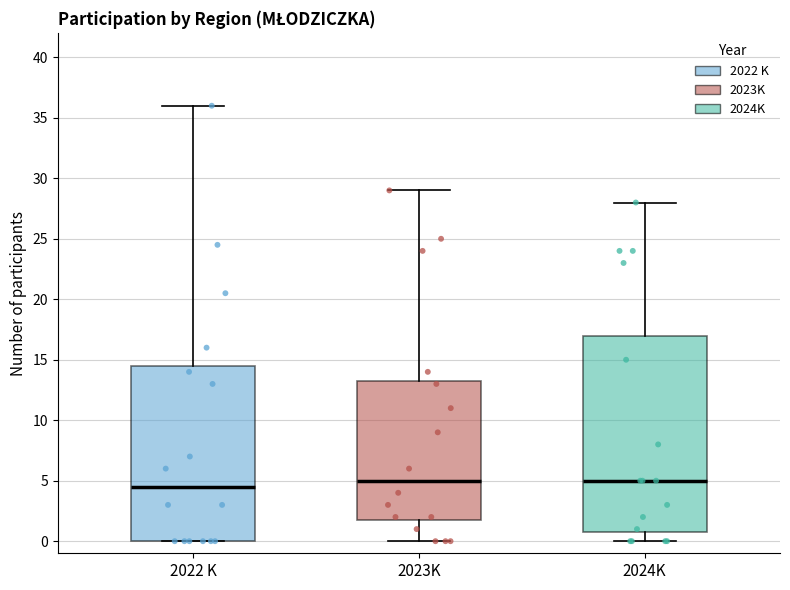

Comparing the boxes themselves (not the whiskers), which one is the tallest?

2024K